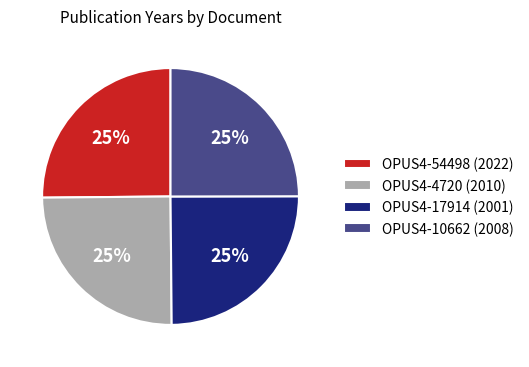

Approximately how many times larger is the value at OPUS4-17914 (2001) compared to OPUS4-4720 (2010)?

1.0